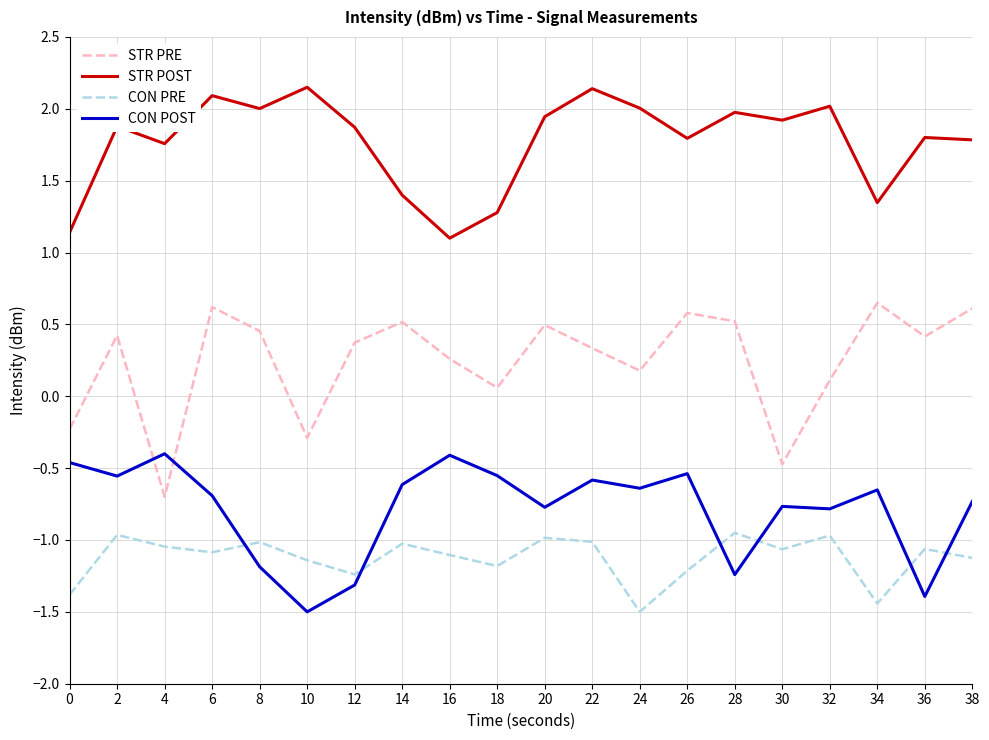

The CON PRE series shows -1.0 at 4. True or false?

True